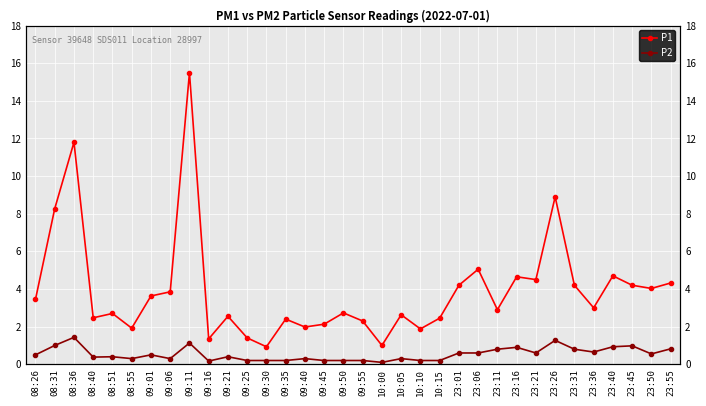

Reading left to right, what are all the values shown in this chart?

P1: 08:26=3.5	08:31=8.3	08:36=11.8	08:40=2.5	08:51=2.7	08:55=1.9	09:01=3.6	09:06=3.9	09:11=15.5	09:16=1.4	09:21=2.5	09:25=1.4	09:30=0.9	09:35=2.4	09:40=2.0	09:45=2.1	09:50=2.7	09:55=2.3	10:00=1.0	10:05=2.6	10:10=1.9	10:15=2.5	23:01=4.2	23:06=5.0	23:11=2.9	23:16=4.7	23:21=4.5	23:26=8.9	23:31=4.2	23:36=3.0	23:40=4.7	23:45=4.2	23:50=4.0	23:55=4.3
P2: 08:26=0.5	08:31=1.0	08:36=1.4	08:40=0.4	08:51=0.4	08:55=0.3	09:01=0.5	09:06=0.3	09:11=1.1	09:16=0.2	09:21=0.4	09:25=0.2	09:30=0.2	09:35=0.2	09:40=0.3	09:45=0.2	09:50=0.2	09:55=0.2	10:00=0.1	10:05=0.3	10:10=0.2	10:15=0.2	23:01=0.6	23:06=0.6	23:11=0.8	23:16=0.9	23:21=0.6	23:26=1.3	23:31=0.8	23:36=0.7	23:40=0.9	23:45=1.0	23:50=0.6	23:55=0.8